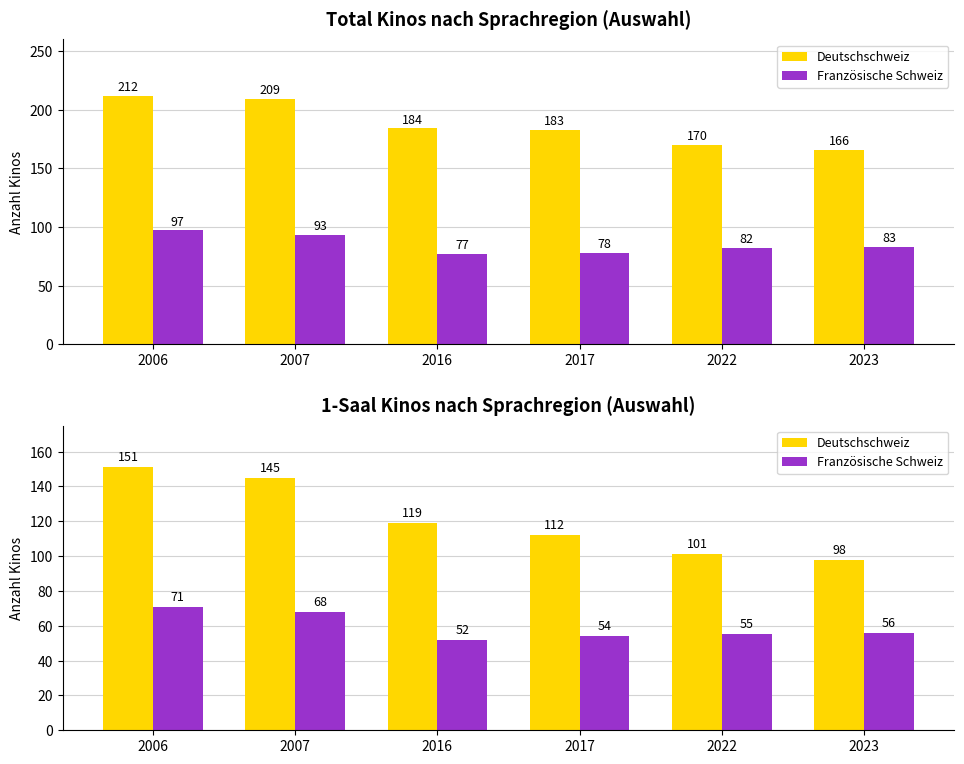

Between 2007 and 2016, which is larger?

2007